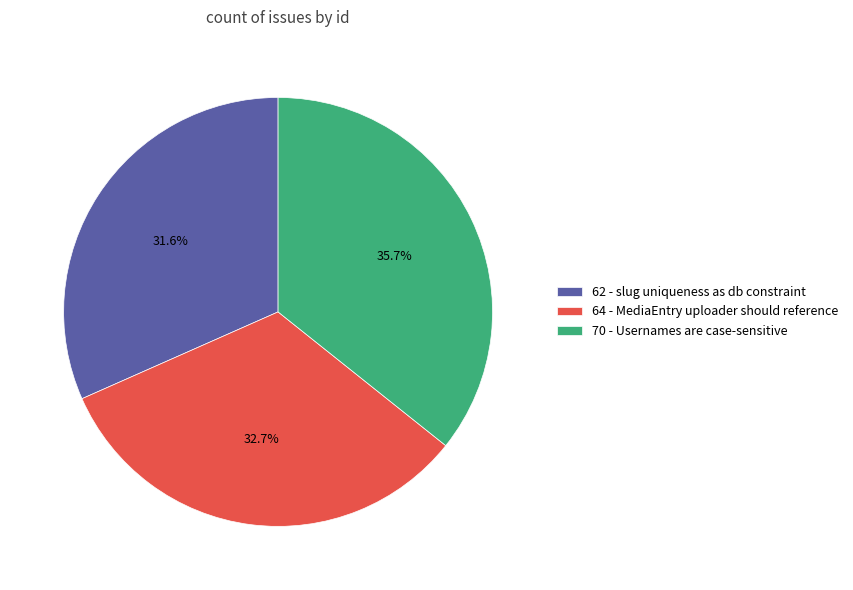

Do 70 - Usernames are case-sensitive and 62 - slug uniqueness as db constraint together represent more than half of the pie?

Yes